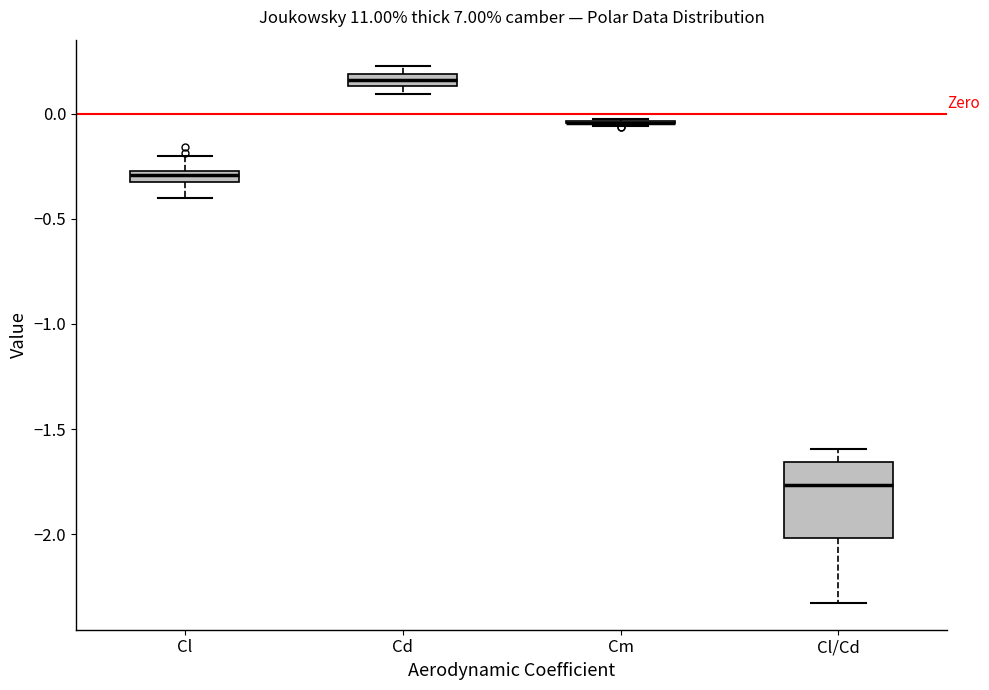

Comparing the boxes themselves (not the whiskers), which one is the tallest?

Cl/Cd